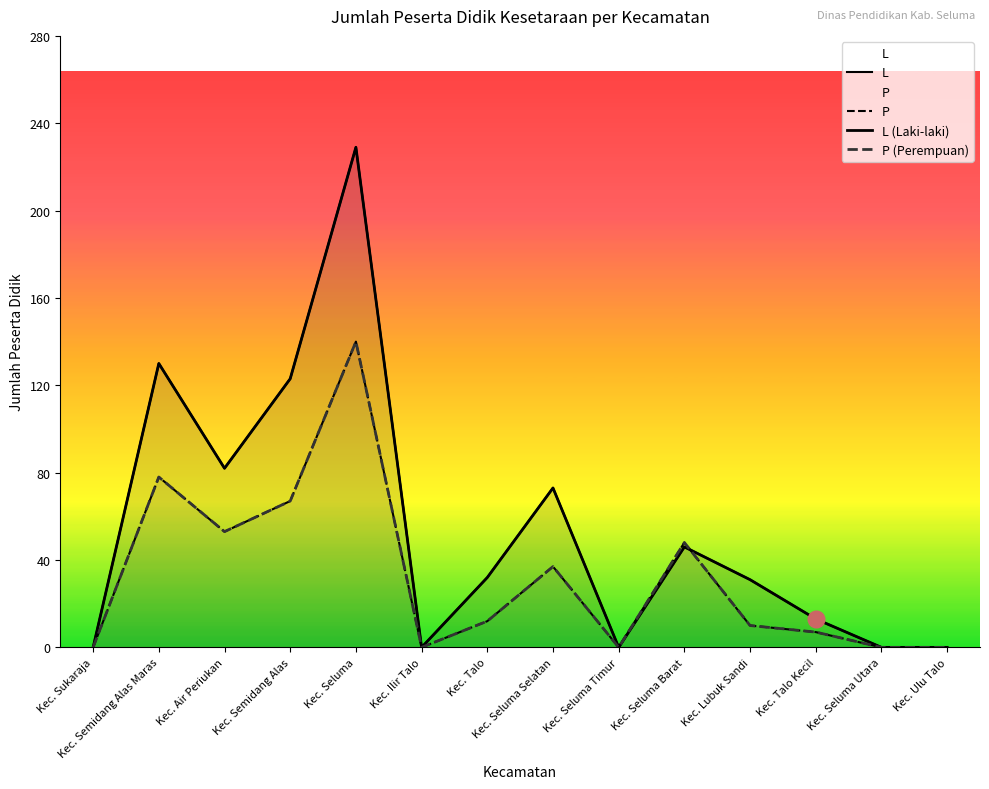

Reading left to right, list all the values displayed in this chart.

L: Kec. Sukaraja=0	Kec. Semidang Alas Maras=130	Kec. Air Periukan=82	Kec. Semidang Alas=123	Kec. Seluma=229	Kec. Ilir Talo=0	Kec. Talo=32	Kec. Seluma Selatan=73	Kec. Seluma Timur=0	Kec. Seluma Barat=46	Kec. Lubuk Sandi=31	Kec. Talo Kecil=13	Kec. Seluma Utara=0	Kec. Ulu Talo=0
P: Kec. Sukaraja=0	Kec. Semidang Alas Maras=78	Kec. Air Periukan=53	Kec. Semidang Alas=67	Kec. Seluma=140	Kec. Ilir Talo=0	Kec. Talo=12	Kec. Seluma Selatan=37	Kec. Seluma Timur=0	Kec. Seluma Barat=48	Kec. Lubuk Sandi=10	Kec. Talo Kecil=7	Kec. Seluma Utara=0	Kec. Ulu Talo=0
L (Laki-laki): Kec. Sukaraja=0	Kec. Semidang Alas Maras=130	Kec. Air Periukan=82	Kec. Semidang Alas=123	Kec. Seluma=229	Kec. Ilir Talo=0	Kec. Talo=32	Kec. Seluma Selatan=73	Kec. Seluma Timur=0	Kec. Seluma Barat=46	Kec. Lubuk Sandi=31	Kec. Talo Kecil=13	Kec. Seluma Utara=0	Kec. Ulu Talo=0
P (Perempuan): Kec. Sukaraja=0	Kec. Semidang Alas Maras=78	Kec. Air Periukan=53	Kec. Semidang Alas=67	Kec. Seluma=140	Kec. Ilir Talo=0	Kec. Talo=12	Kec. Seluma Selatan=37	Kec. Seluma Timur=0	Kec. Seluma Barat=48	Kec. Lubuk Sandi=10	Kec. Talo Kecil=7	Kec. Seluma Utara=0	Kec. Ulu Talo=0